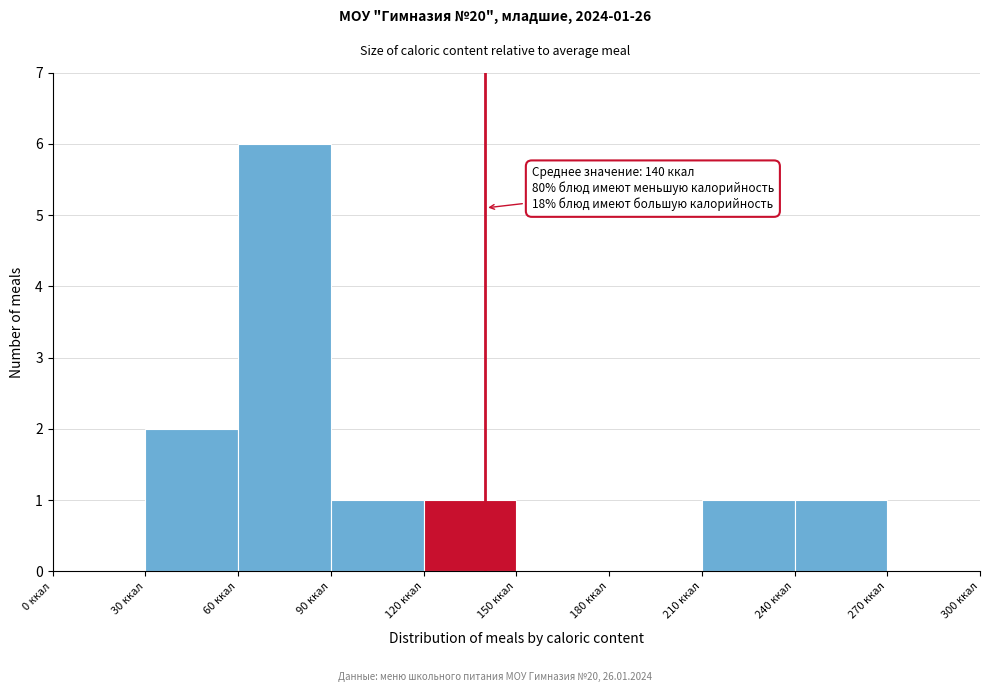

Over which range of the x-axis is the bar tallest?

60 to 90